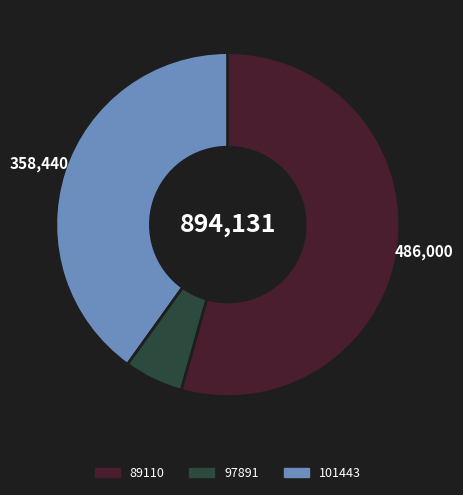

Does any single category account for the majority?

Yes